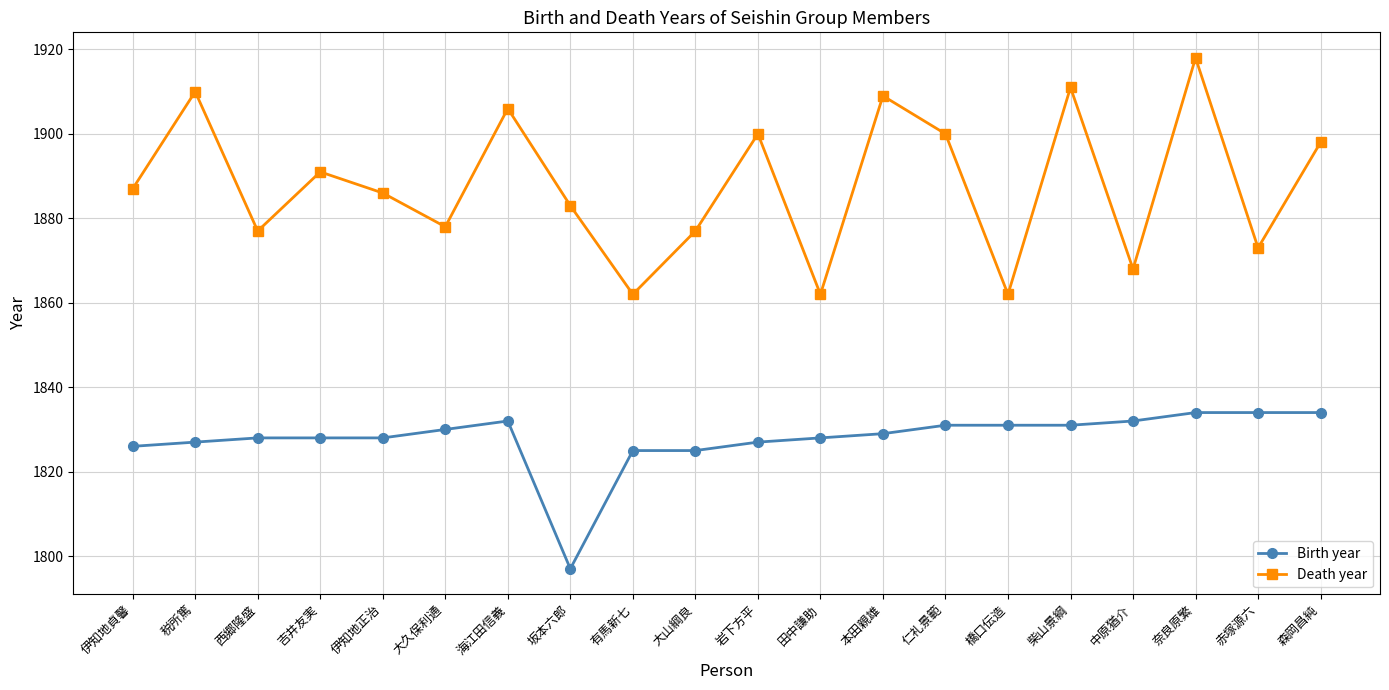

Count the number of data series in this chart.

2